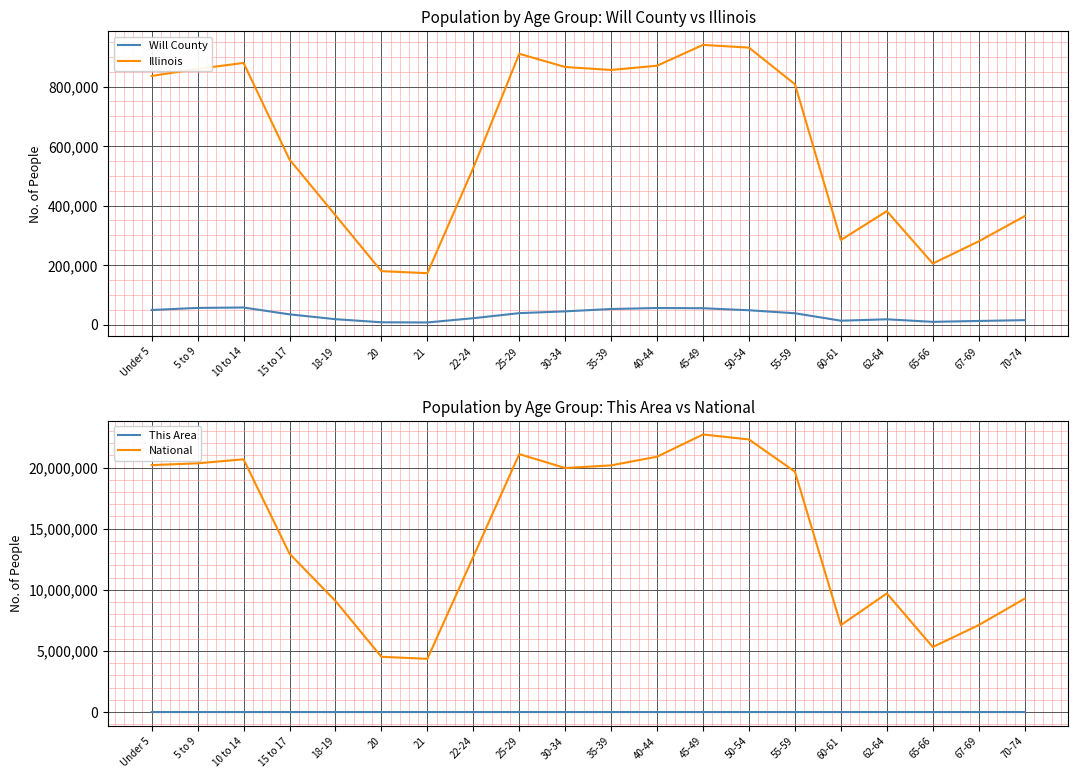

The value of Will County at 65-66 is 9269. True or false?

True